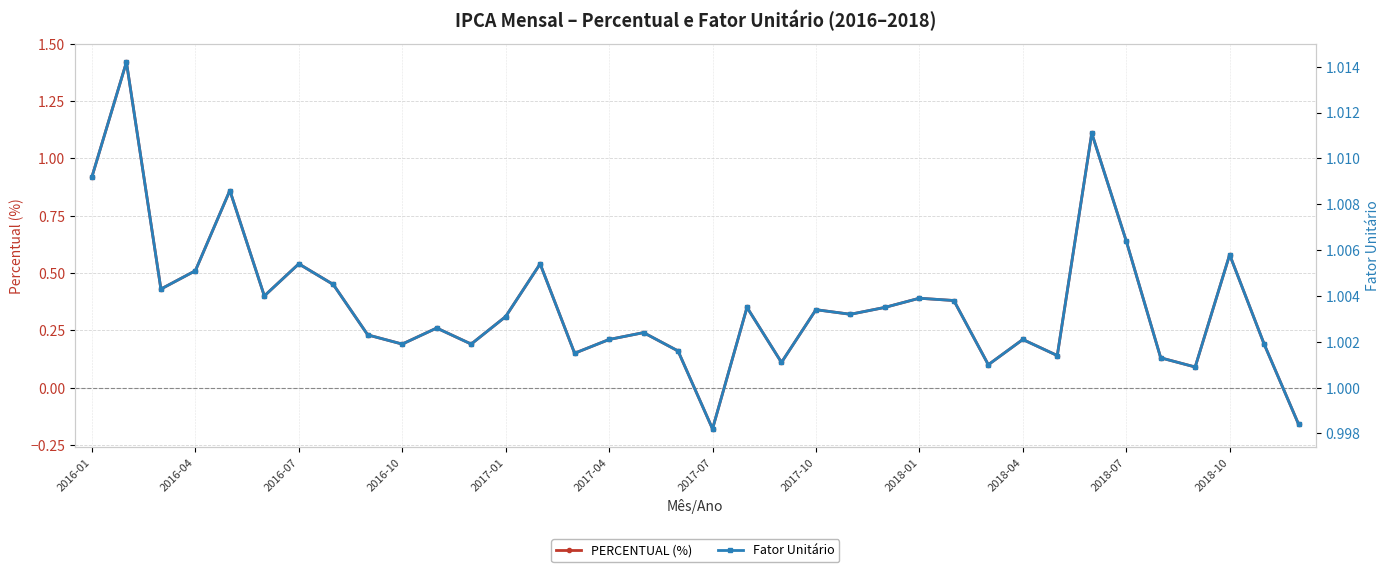

How many interior local valleys does the PERCENTUAL (%) series have?

11